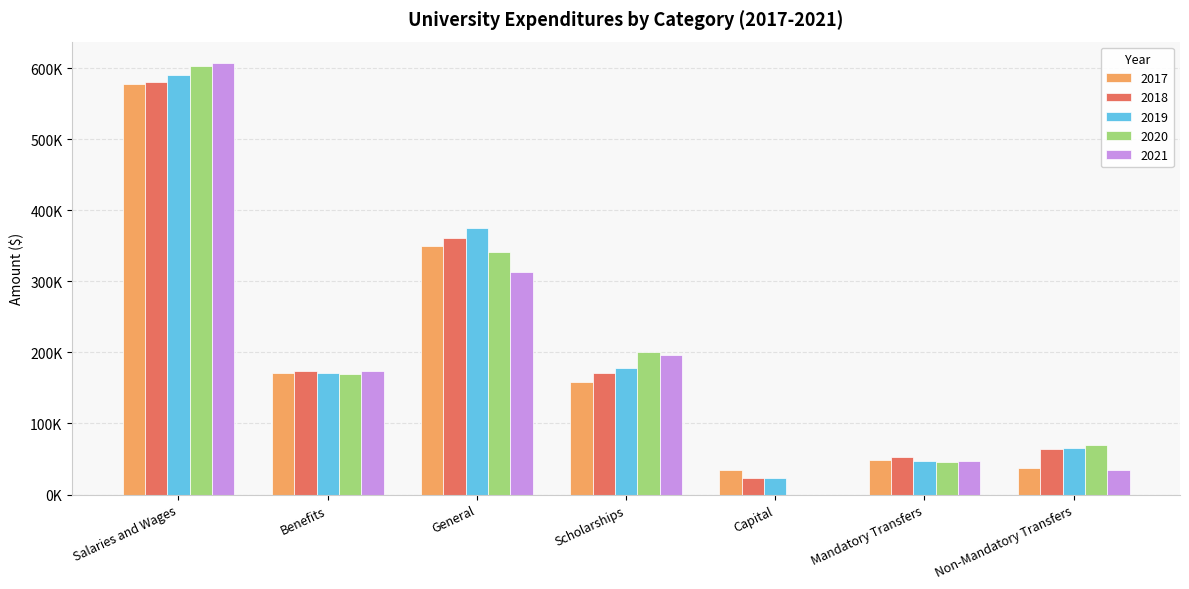

What is the difference between the highest and lowest values at Capital?

34696